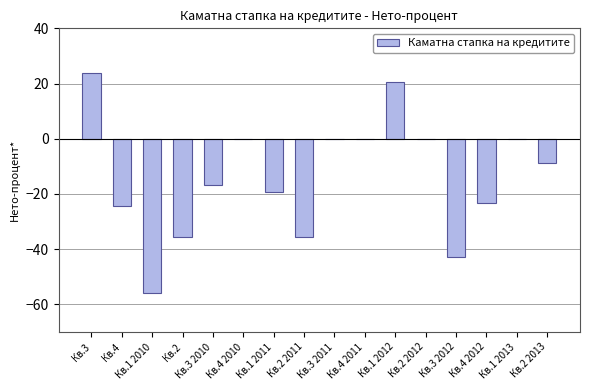

The chart shows a value of -24.2 at Кв.4. True or false?

True